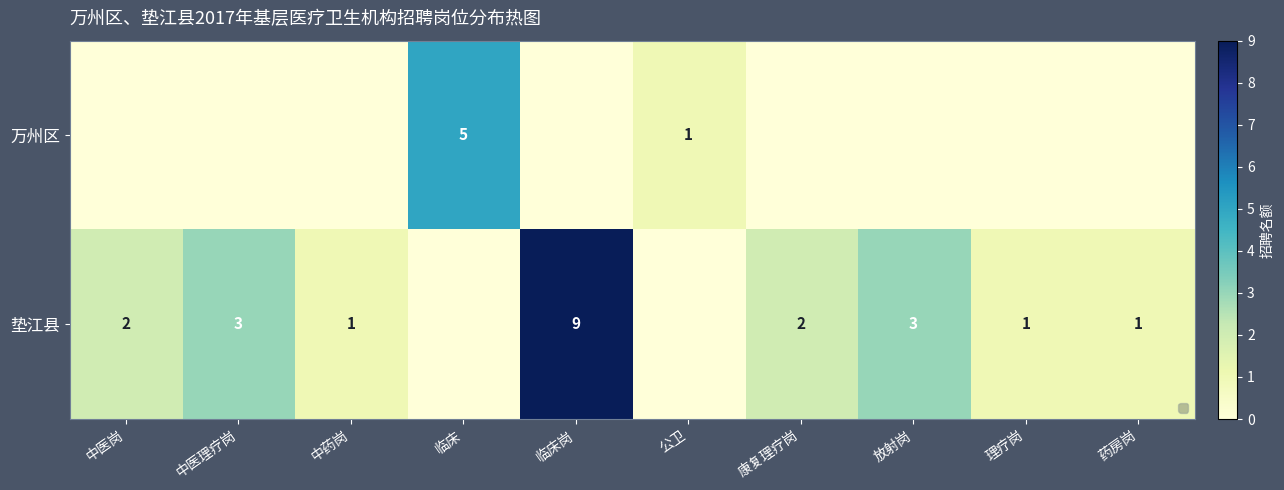

What is the total value across all series at 中医理疗岗?

3